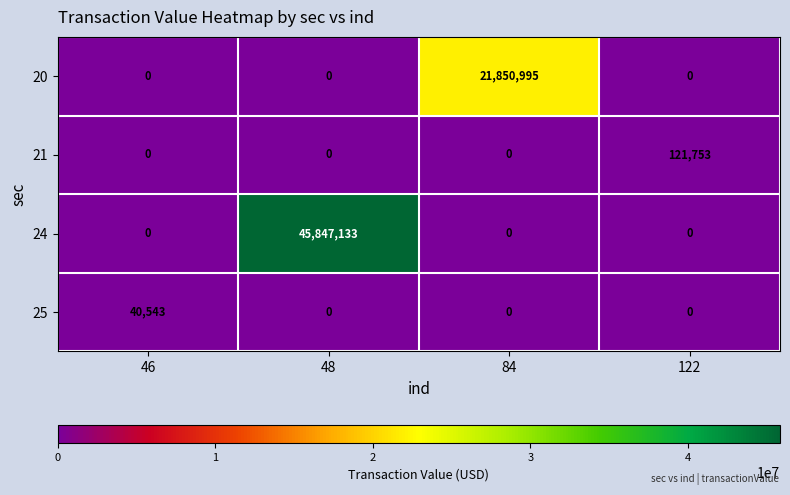

How many distinct data groups are displayed?

4